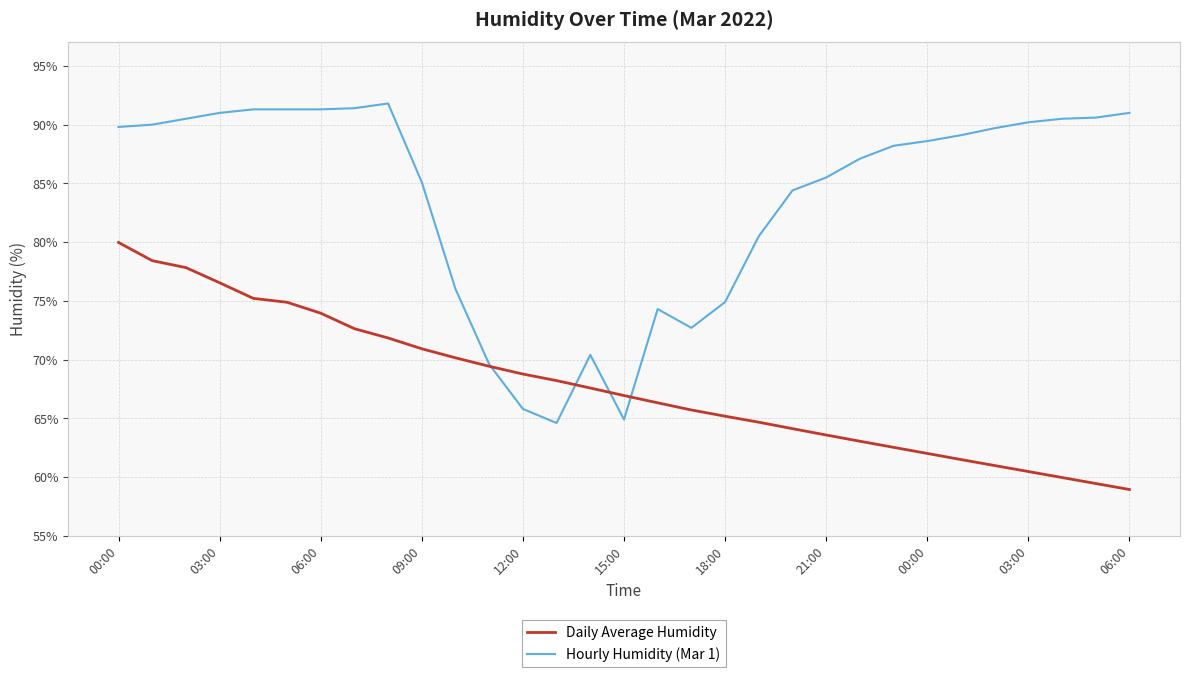

Which series has the largest total across all categories?

Hourly Humidity (Mar 1)